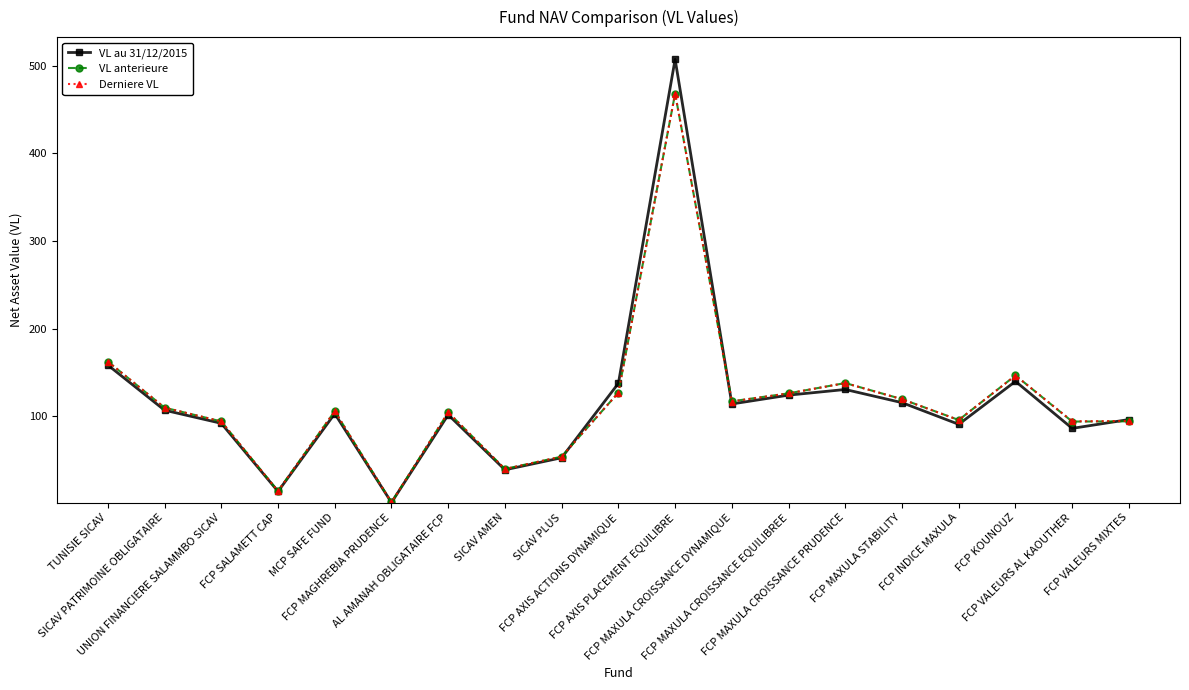

At how many categories does at least one series exceed 78?

15